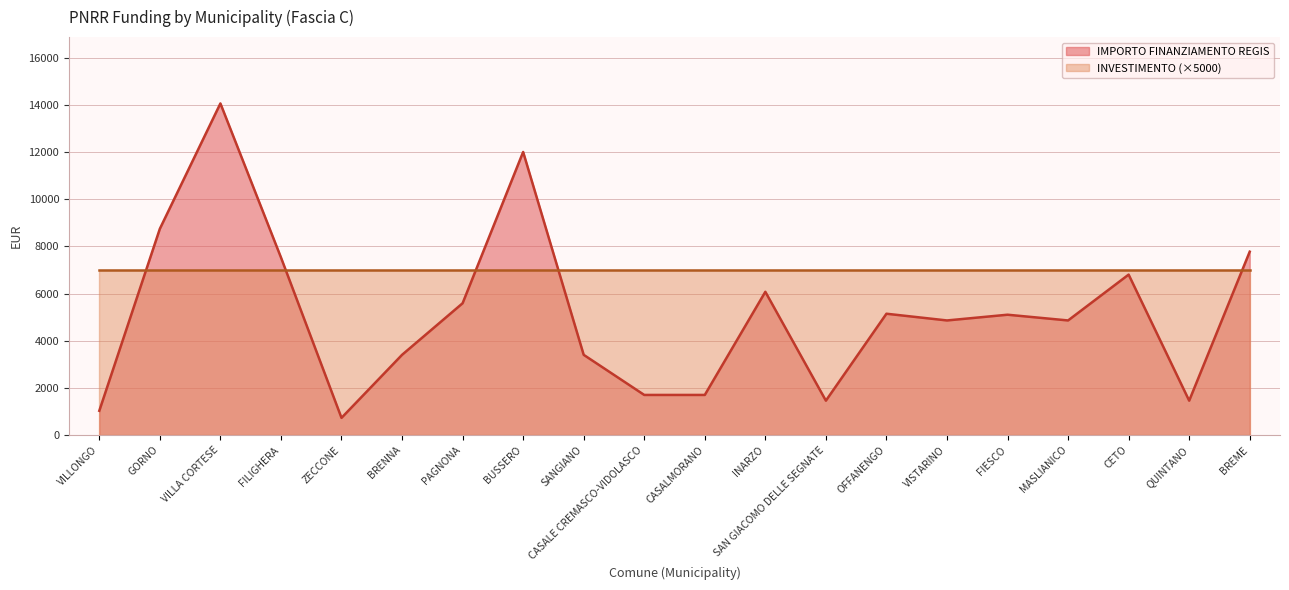

How many values exceed 5103?

9